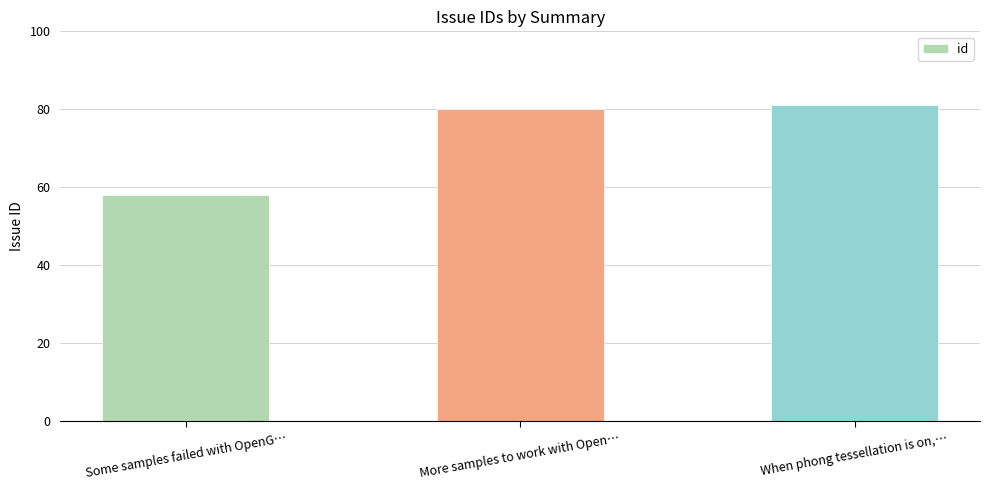

Does the chart contain stacked bars?

No